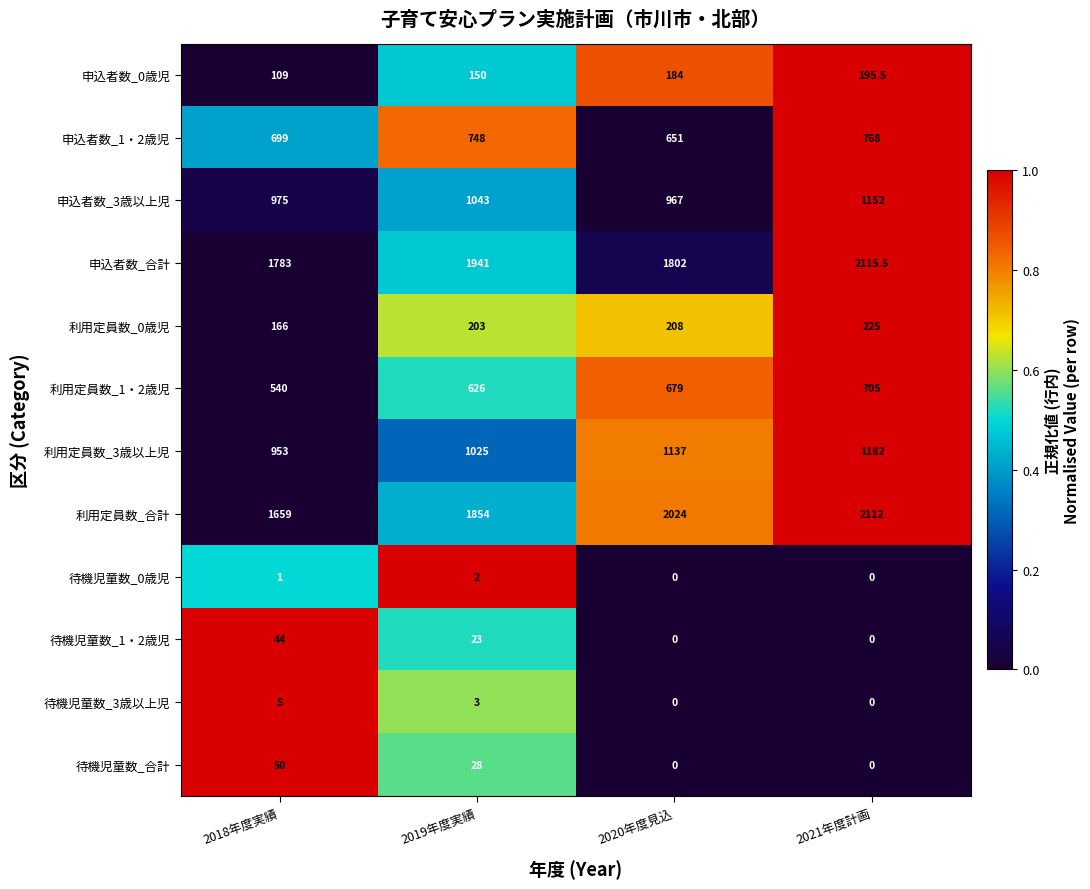

Rank the series at 2019年度実績 from lowest to highest value.

待機児童数_0歳児, 待機児童数_3歳以上児, 待機児童数_1・2歳児, 待機児童数_合計, 申込者数_0歳児, 利用定員数_0歳児, 利用定員数_1・2歳児, 申込者数_1・2歳児, 利用定員数_3歳以上児, 申込者数_3歳以上児, 利用定員数_合計, 申込者数_合計